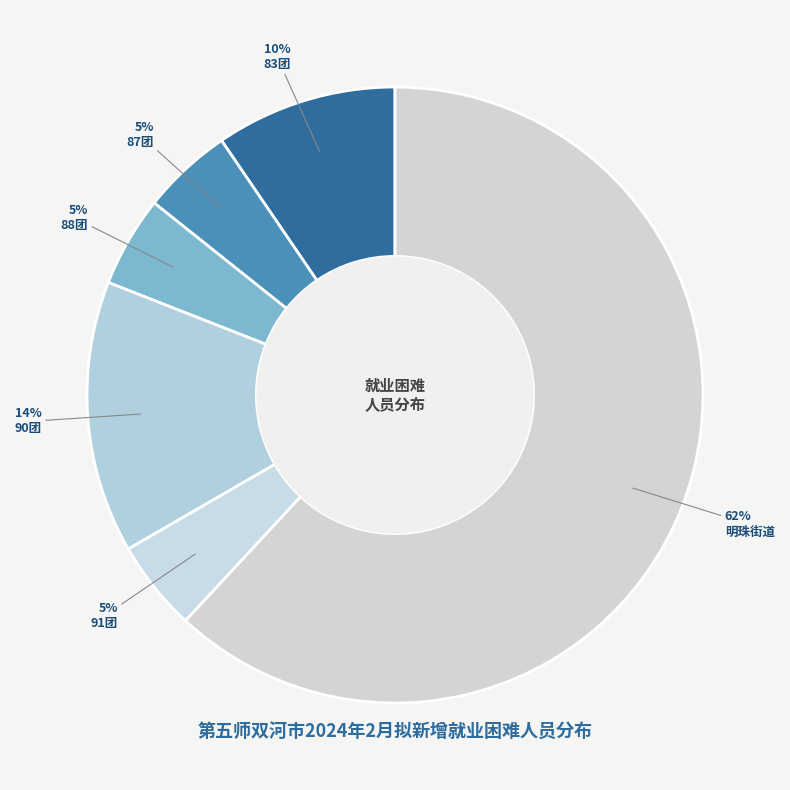

Is there any slice that represents more than half of the pie?

Yes